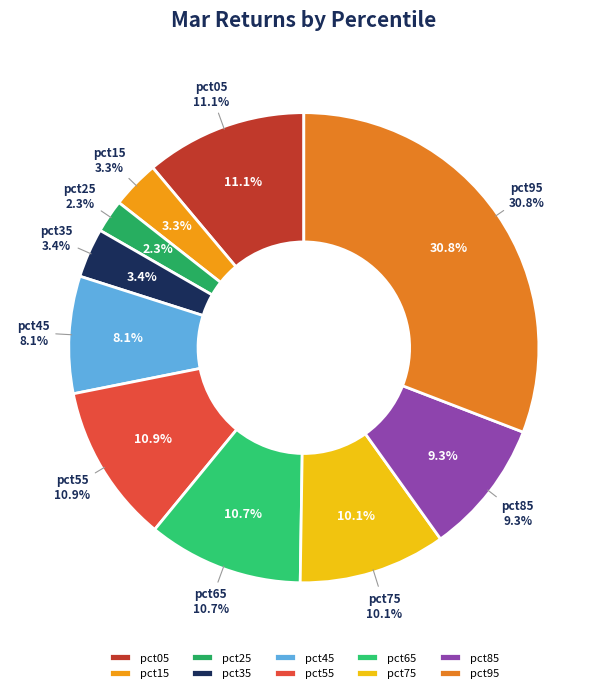

Which slice is the largest?

pct95